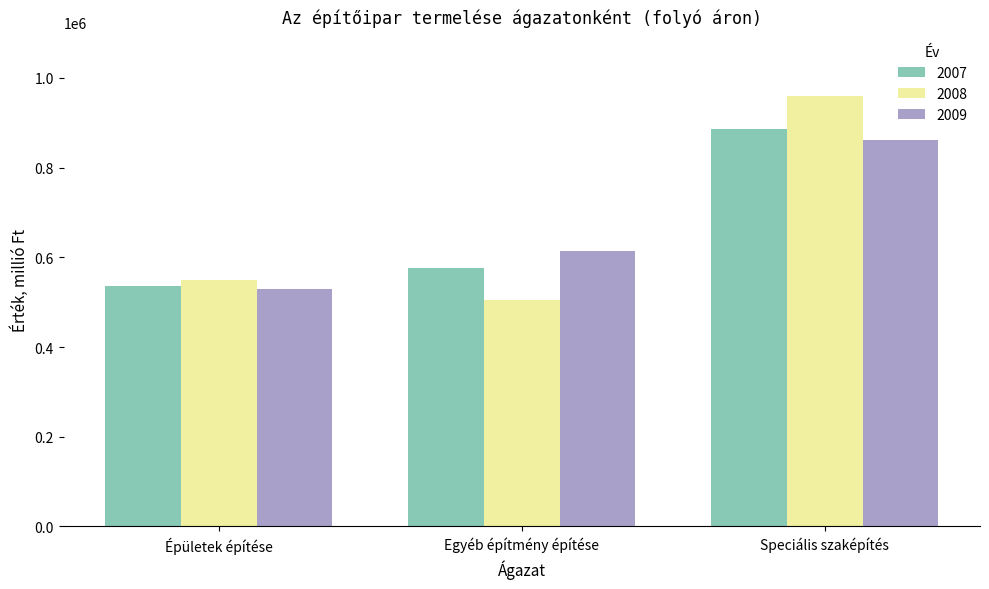

What is the difference between the highest and lowest values at Épületek építése?

19984